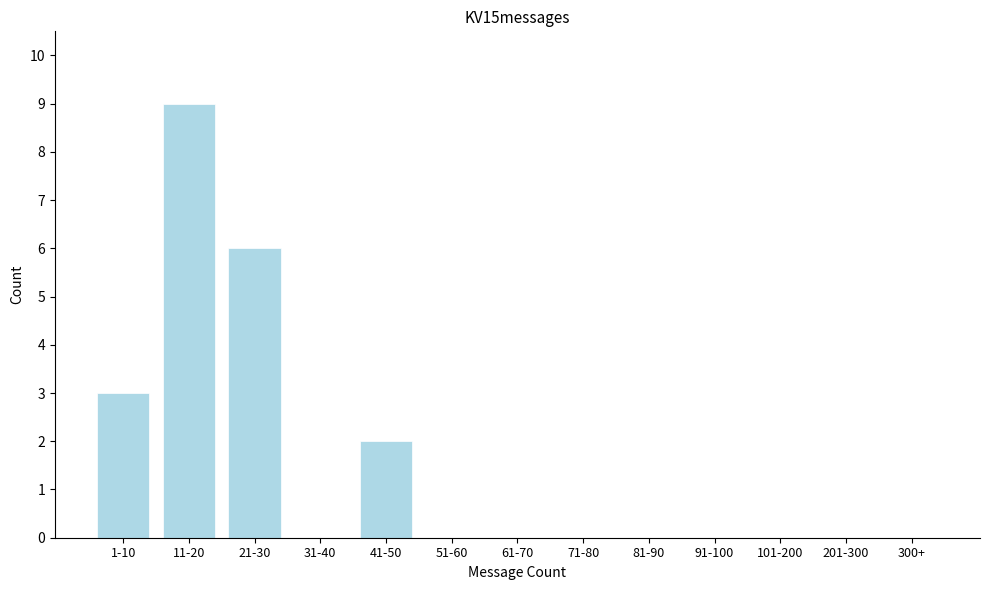

Reading left to right, list all the values displayed in this chart.

1-10=3	11-20=9	21-30=6	31-40=0	41-50=2	51-60=0	61-70=0	71-80=0	81-90=0	91-100=0	101-200=0	201-300=0	300+=0